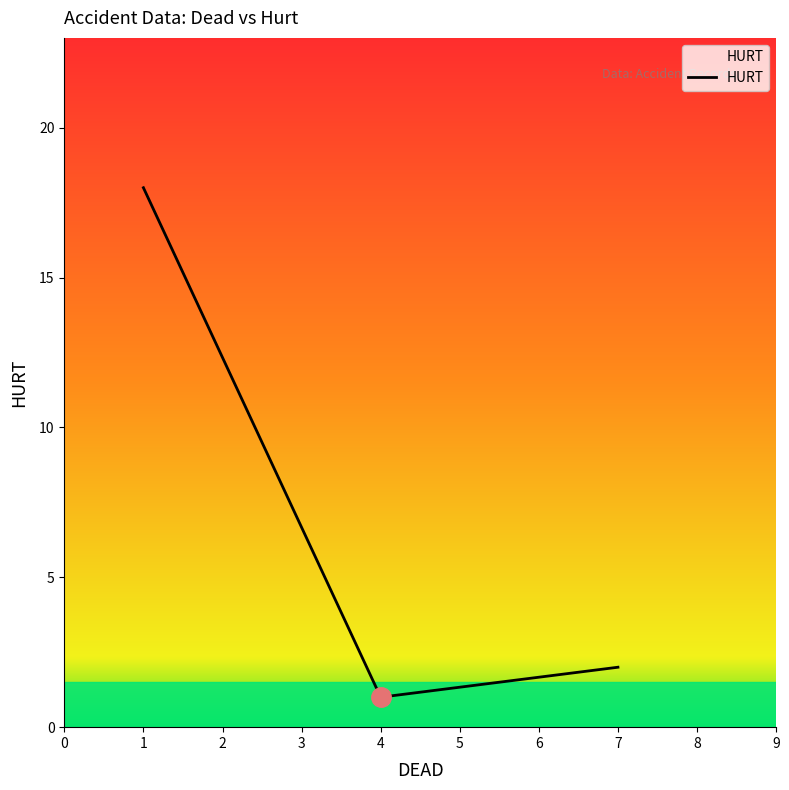

At which label is the value closest to 9?

7